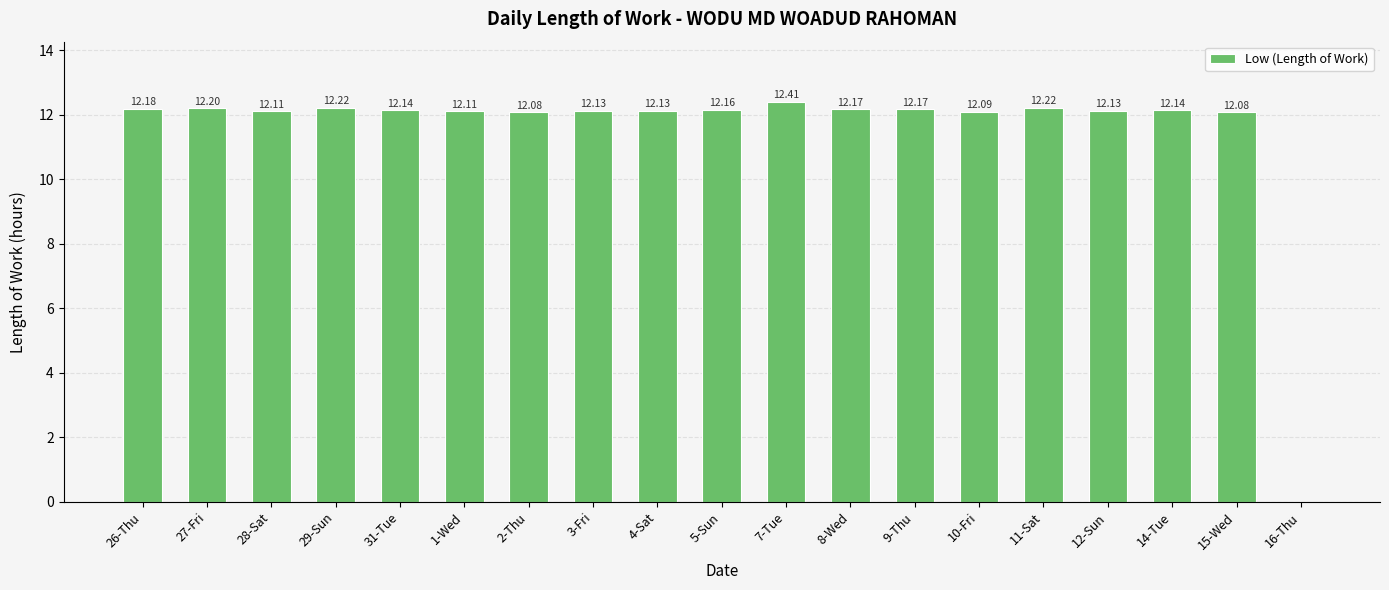

How many positive values are there?

18